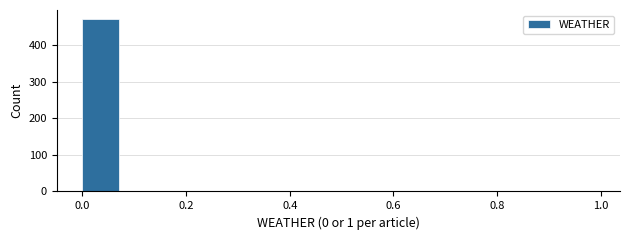

Over which range of the x-axis is the bar tallest?

0.00 to 0.08